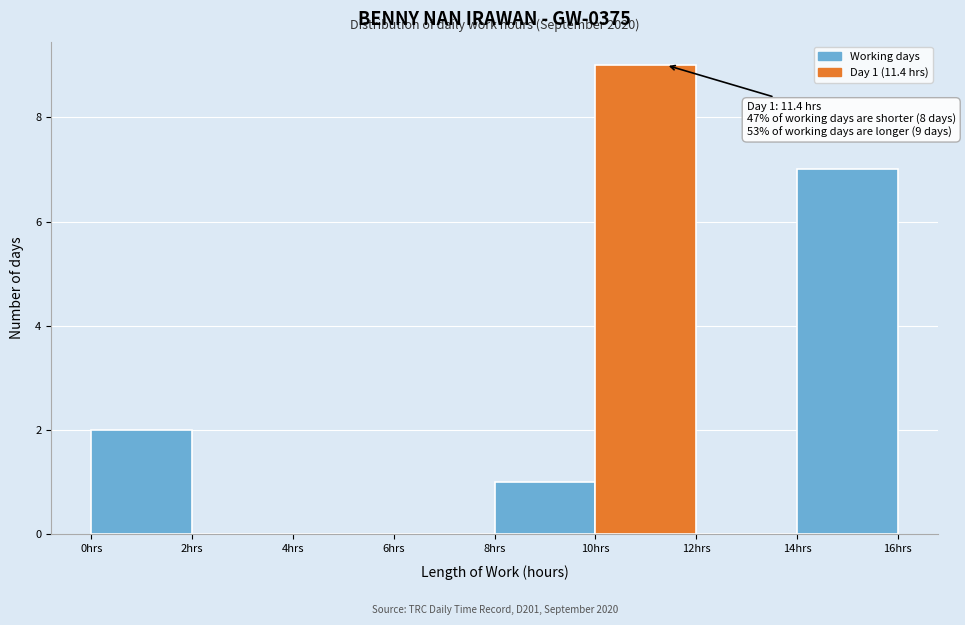

Over which range of the x-axis is the bar tallest?

10 to 12